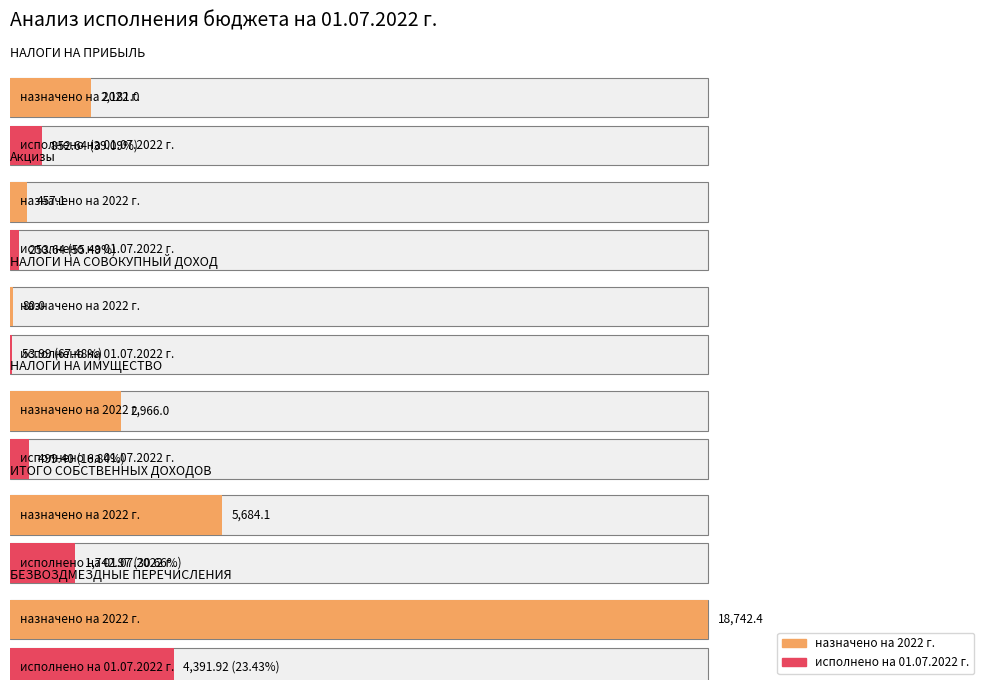

What is the difference between the назначено на 2022 г. values at Акцизы and НАЛОГИ НА ИМУЩЕСТВО?

2508.9